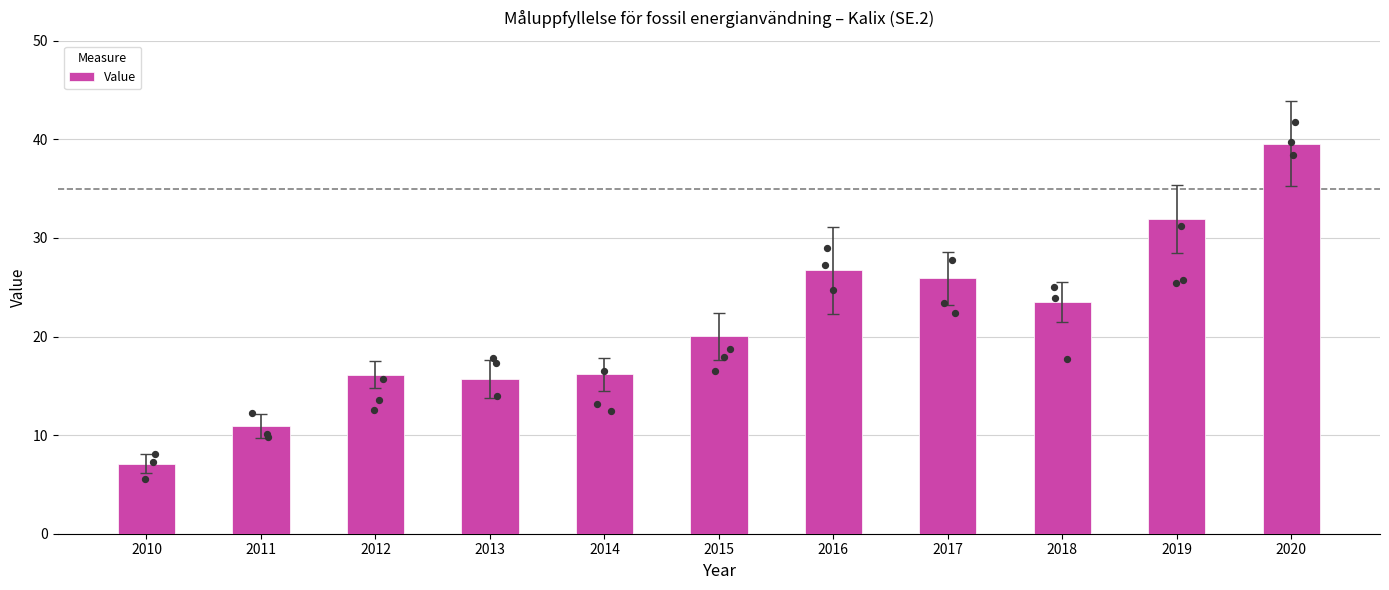

Which has a higher value, 2014 or 2019?

2019